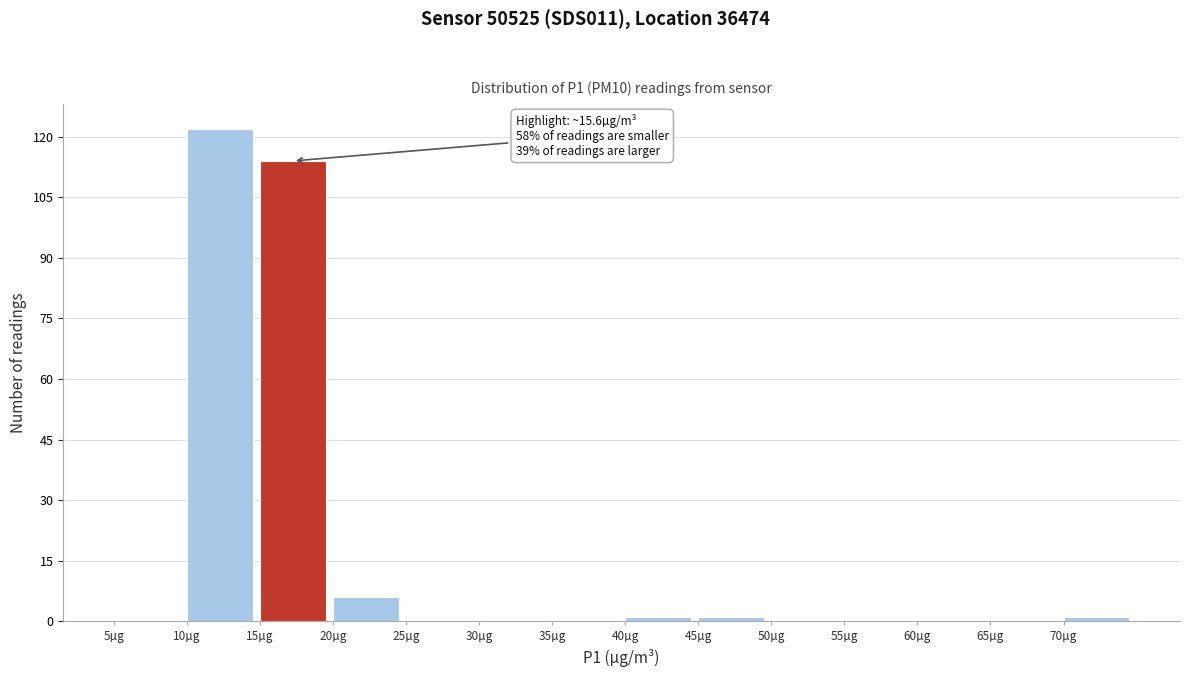

Which range on the x-axis has the tallest bar?

10 to 15